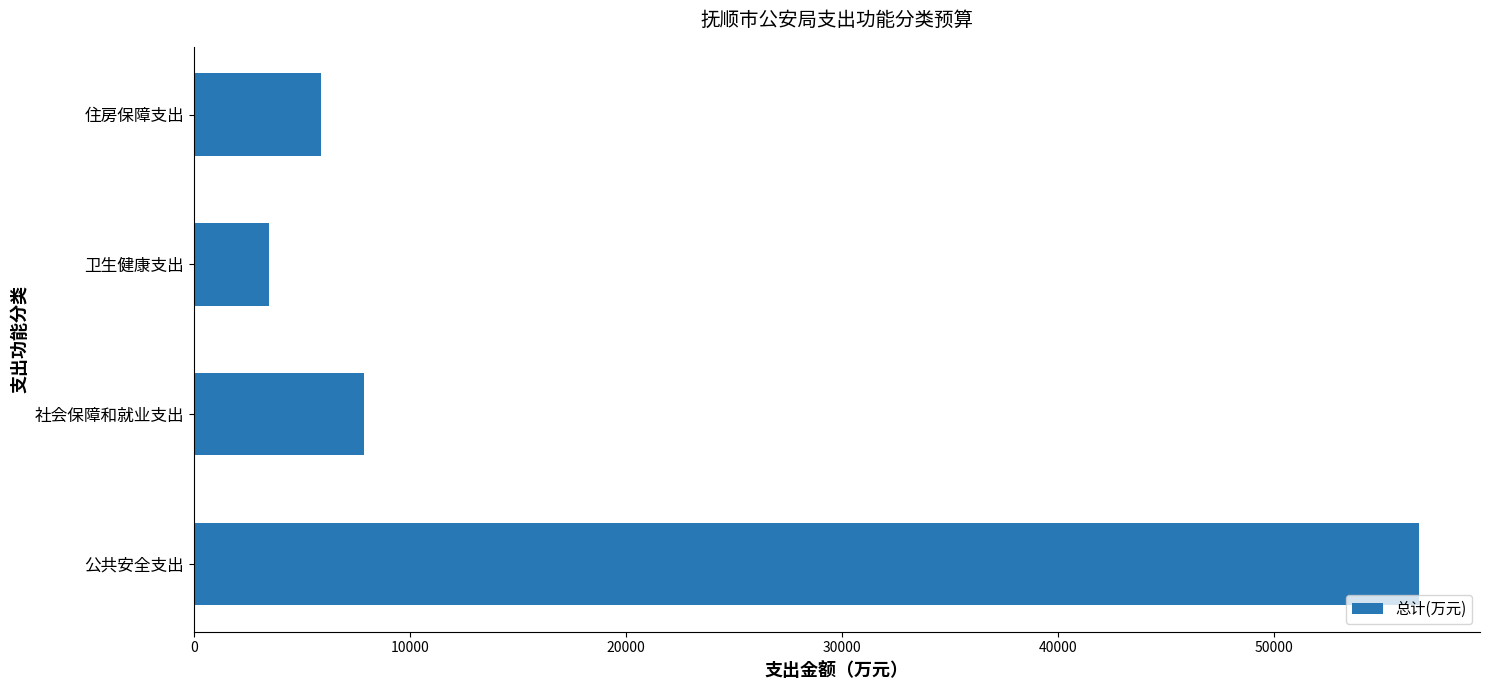

The chart shows a value of 3485.6 at 卫生健康支出. True or false?

True